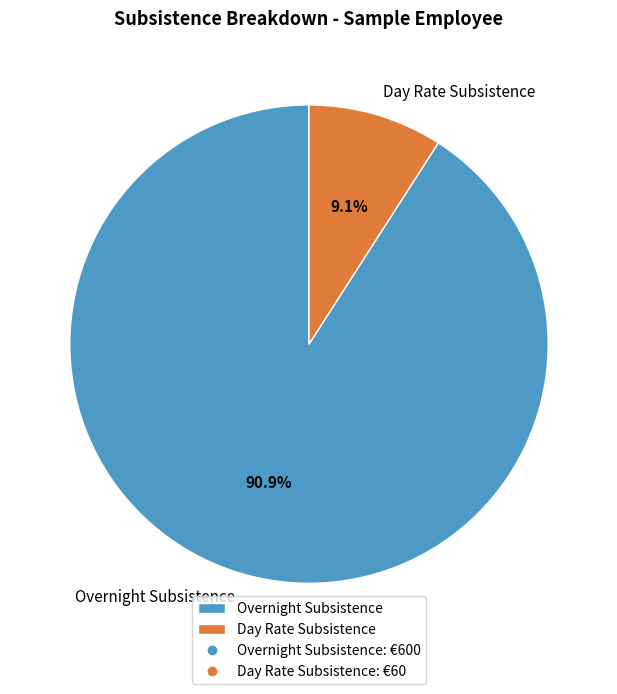

The Day Rate Subsistence slice represents 22% of the pie. True or false?

False